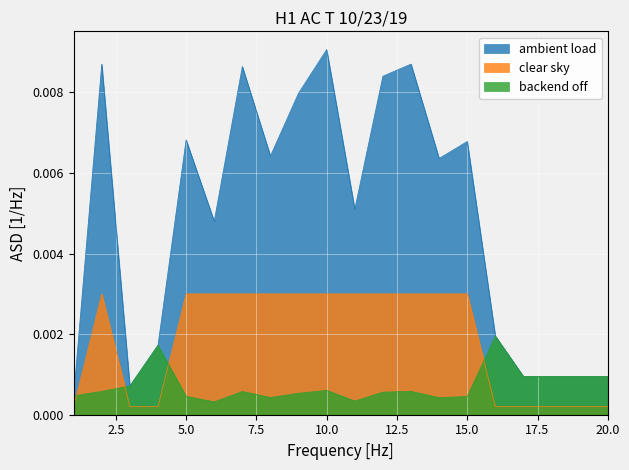

True or false: clear sky and ambient load cross at least once.

False